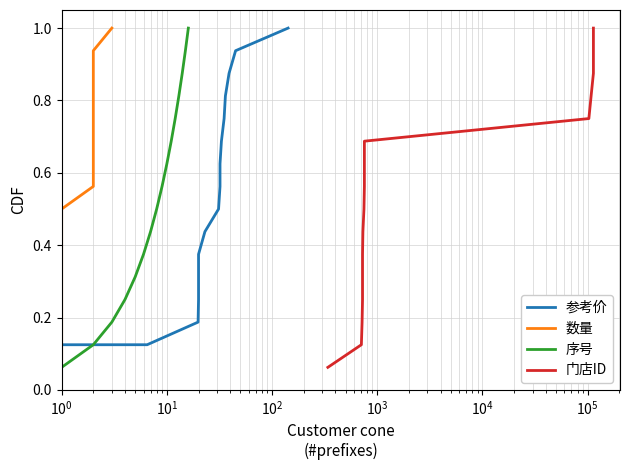

What is the maximum value for 序号?

1.0